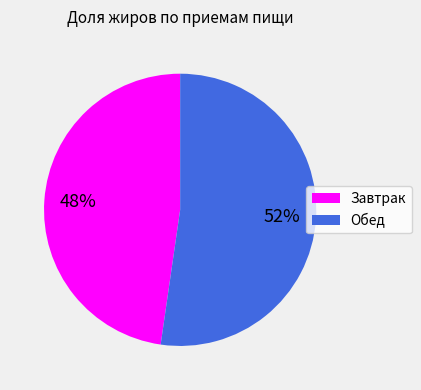

Is it true that Обед is 52% of the pie?

True